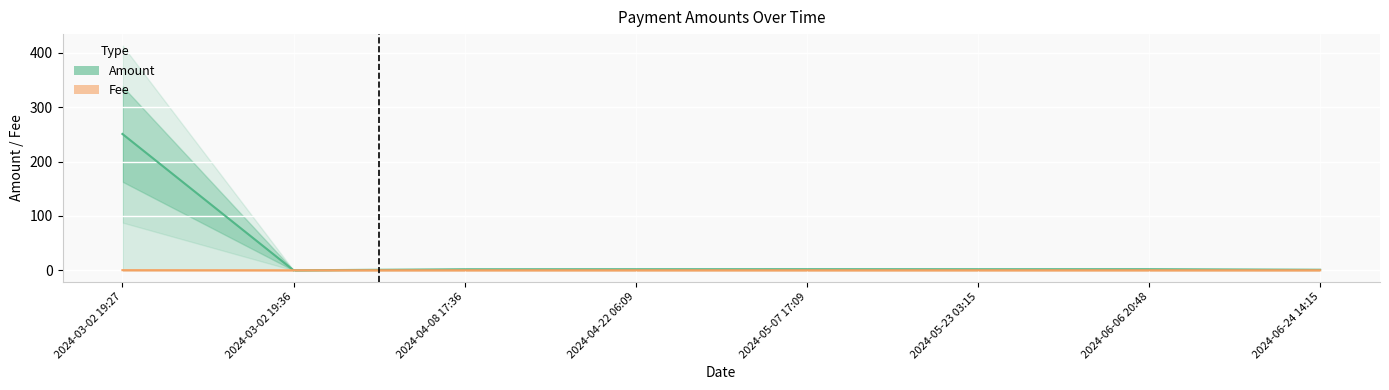

At which label does Fee reach its minimum?

2024-04-08 17:36